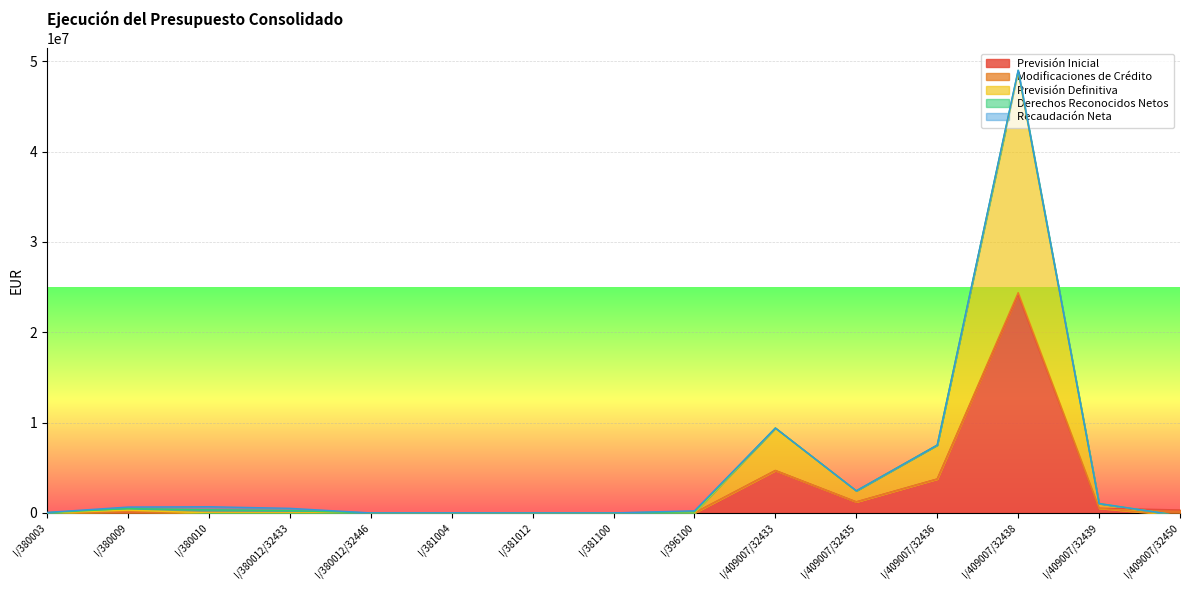

What are all the series names shown in the legend?

Previsión Inicial, Modificaciones de Crédito, Previsión Definitiva, Derechos Reconocidos Netos, Recaudación Neta